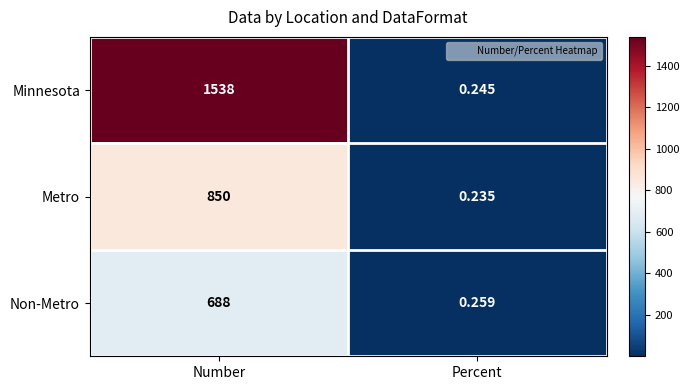

Is the value of Non-Metro at Percent greater than the value of Metro at Percent?

Yes